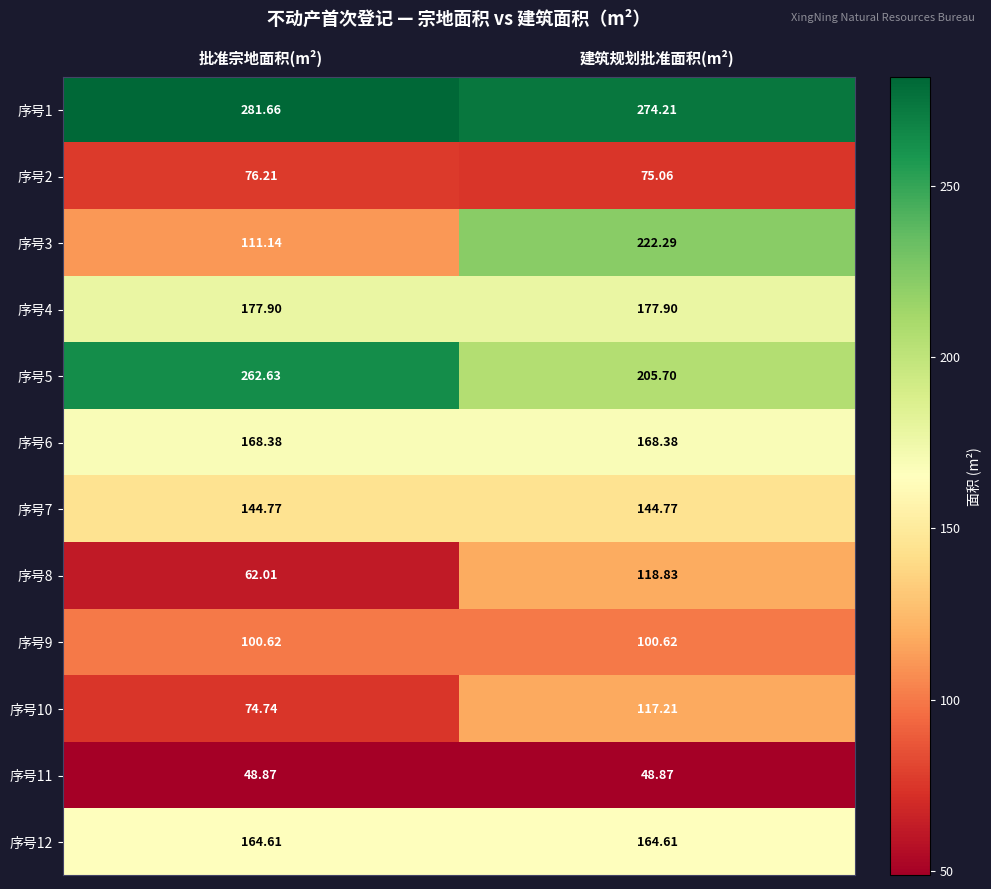

Which category has the highest value across all series?

批准宗地面积(m²)